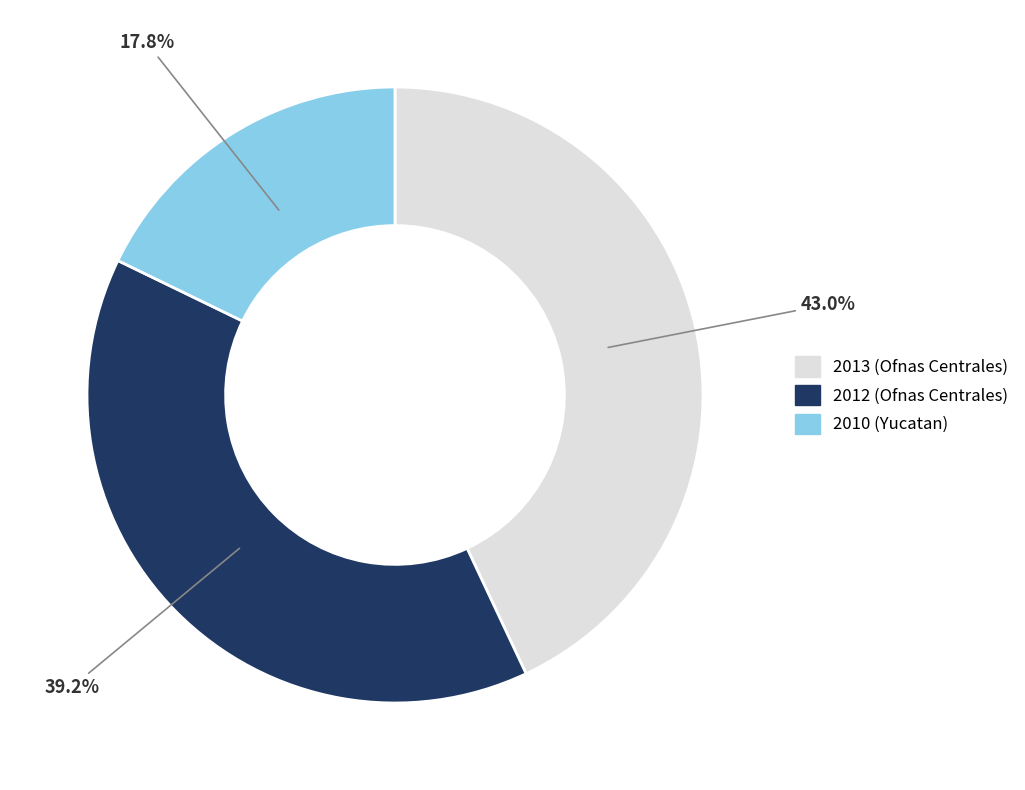

What percentage is the 2013 (Ofnas Centrales) slice, to the nearest percent?

43%